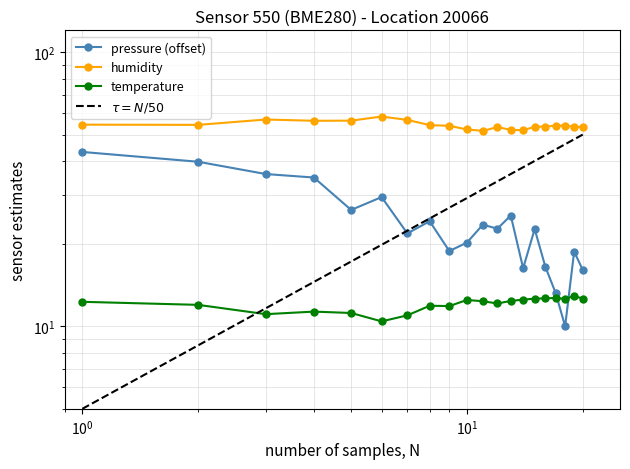

True or false: humidity and pressure intersect in this chart.

False